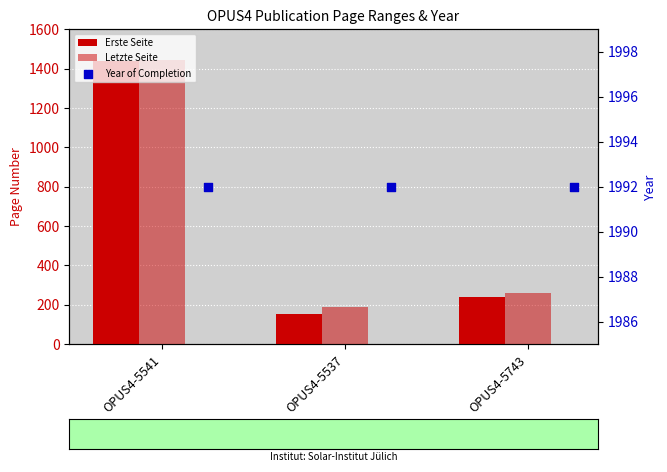

Which series contains the lowest Y value?

Erste Seite